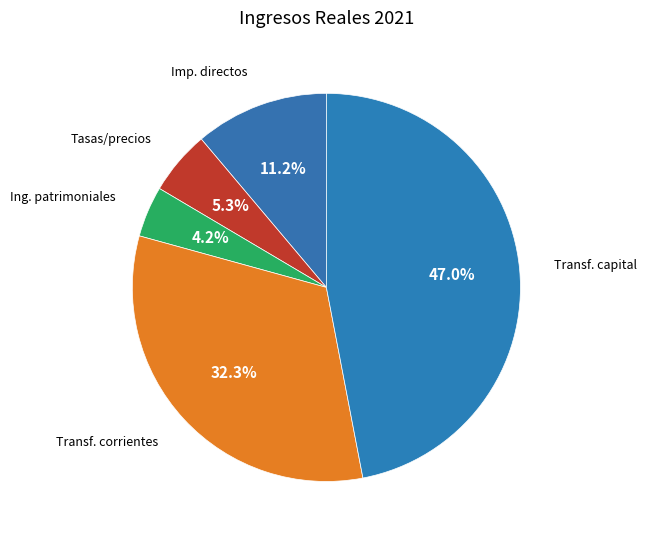

What is the smallest slice in the pie chart?

Ingresos patrimoniales